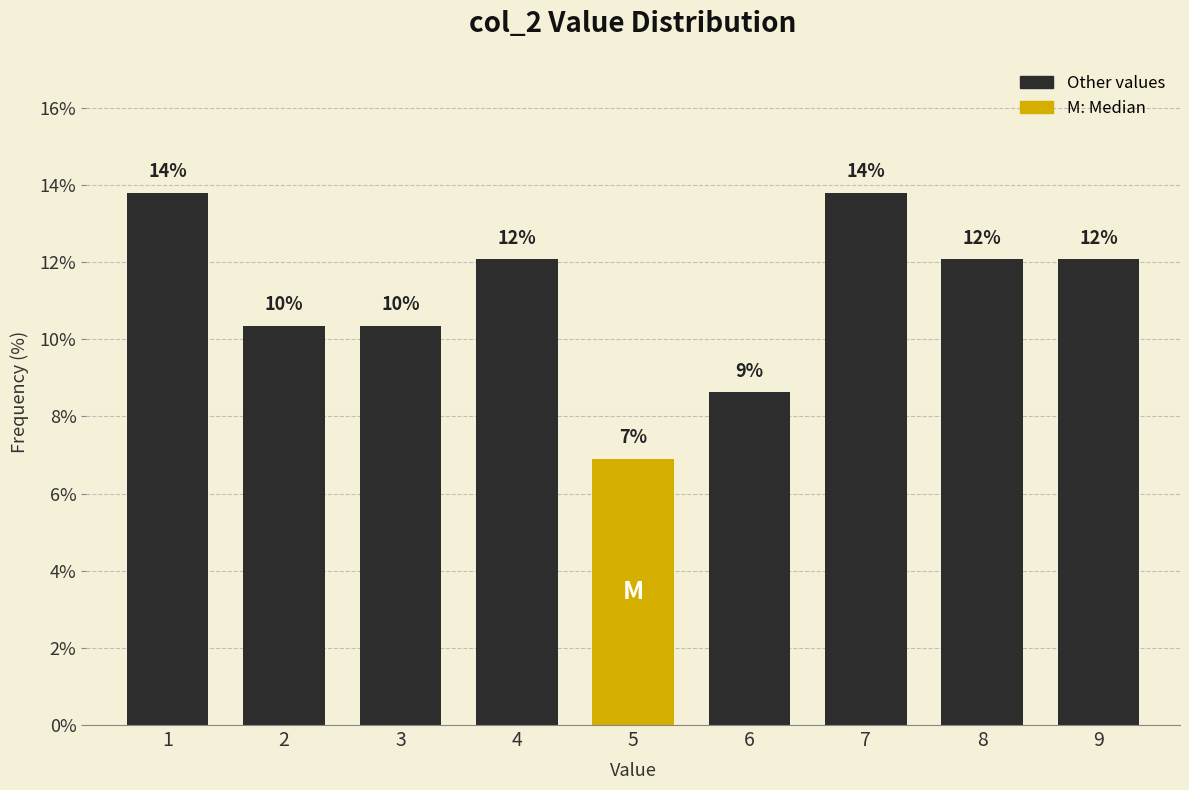

Are the bars horizontal?

No